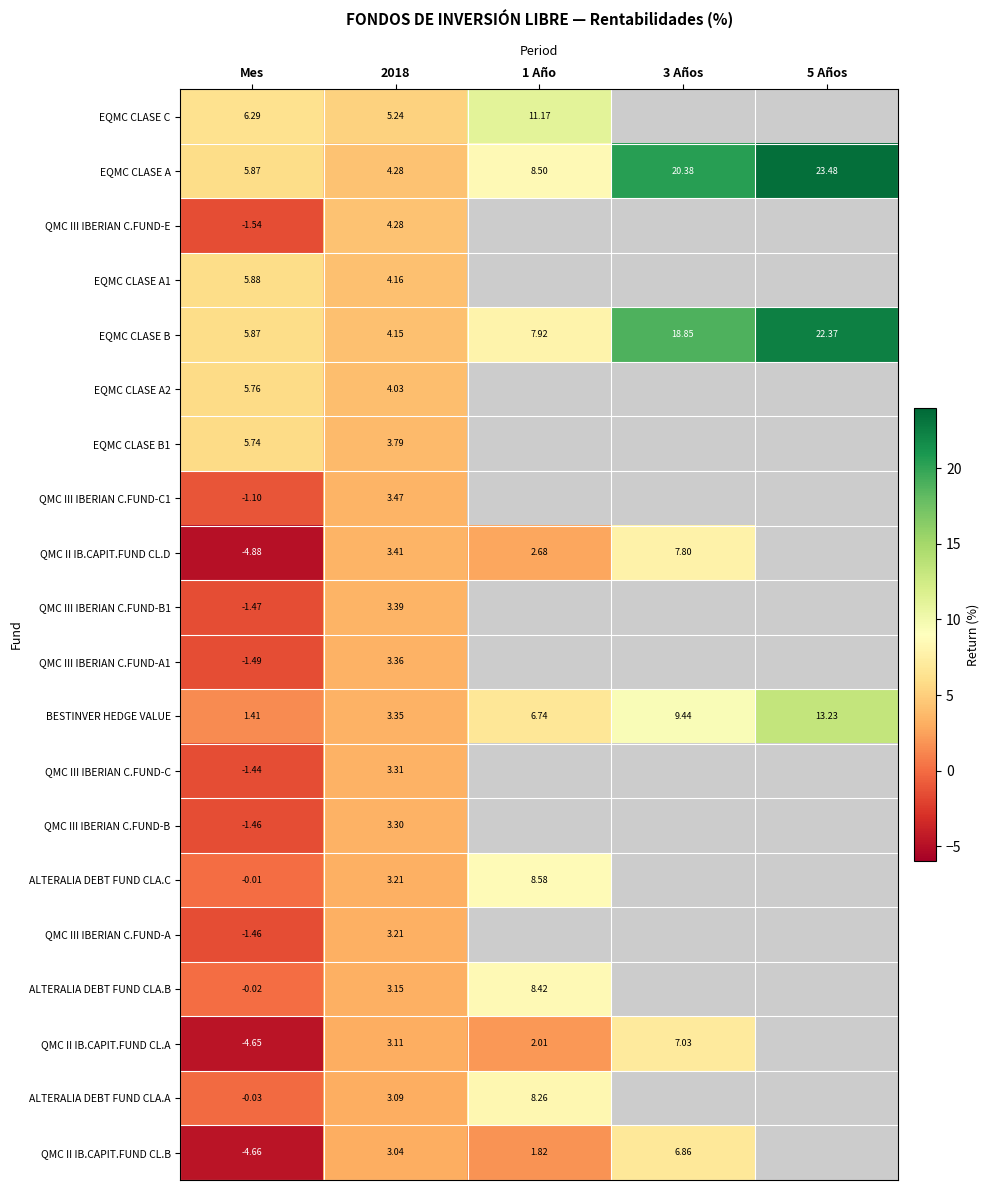

Between Mes and 2018, which series saw the biggest shift?

QMC II IB.CAPIT.FUND CL.D